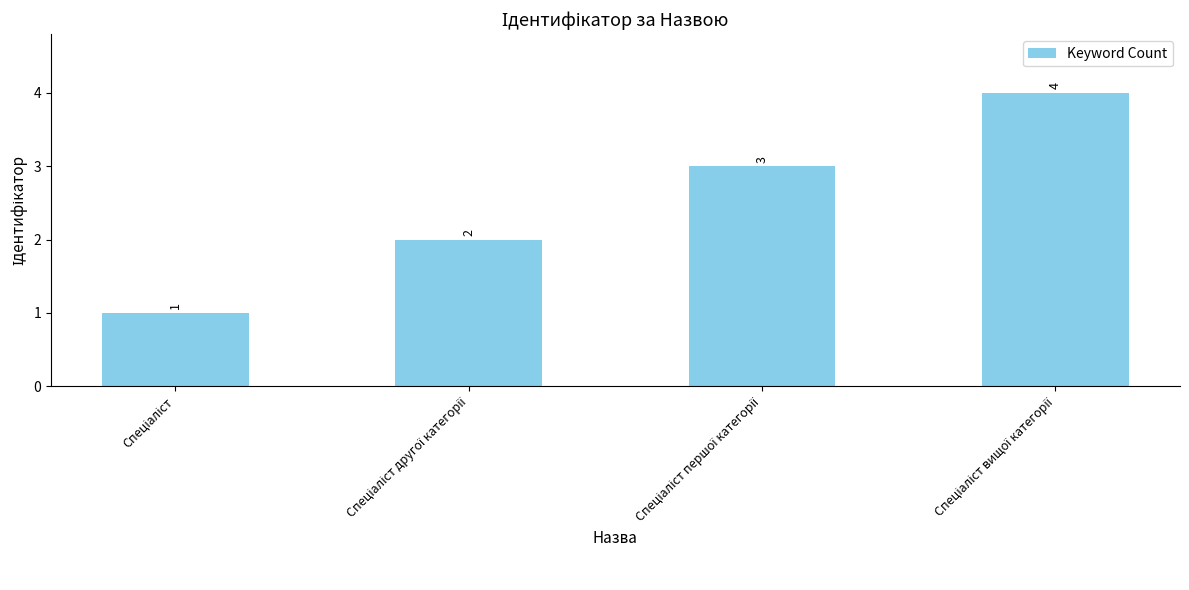

How many values are between 2 and 4?

3